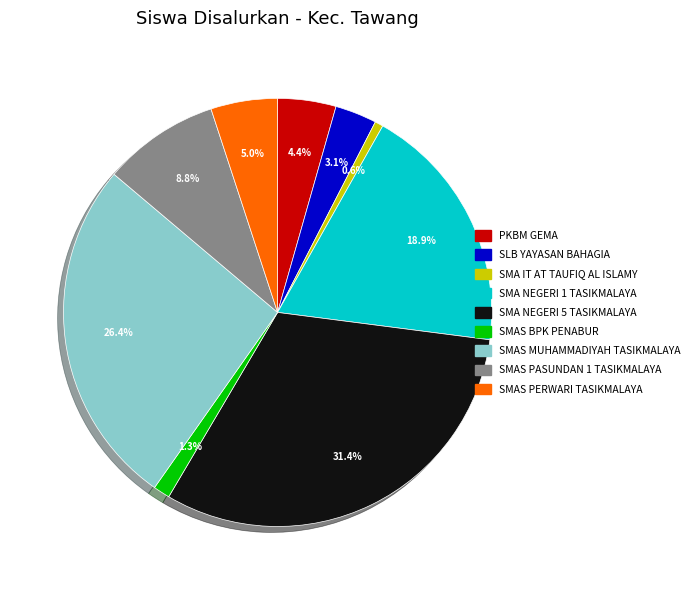

How many slices are in this pie chart?

9